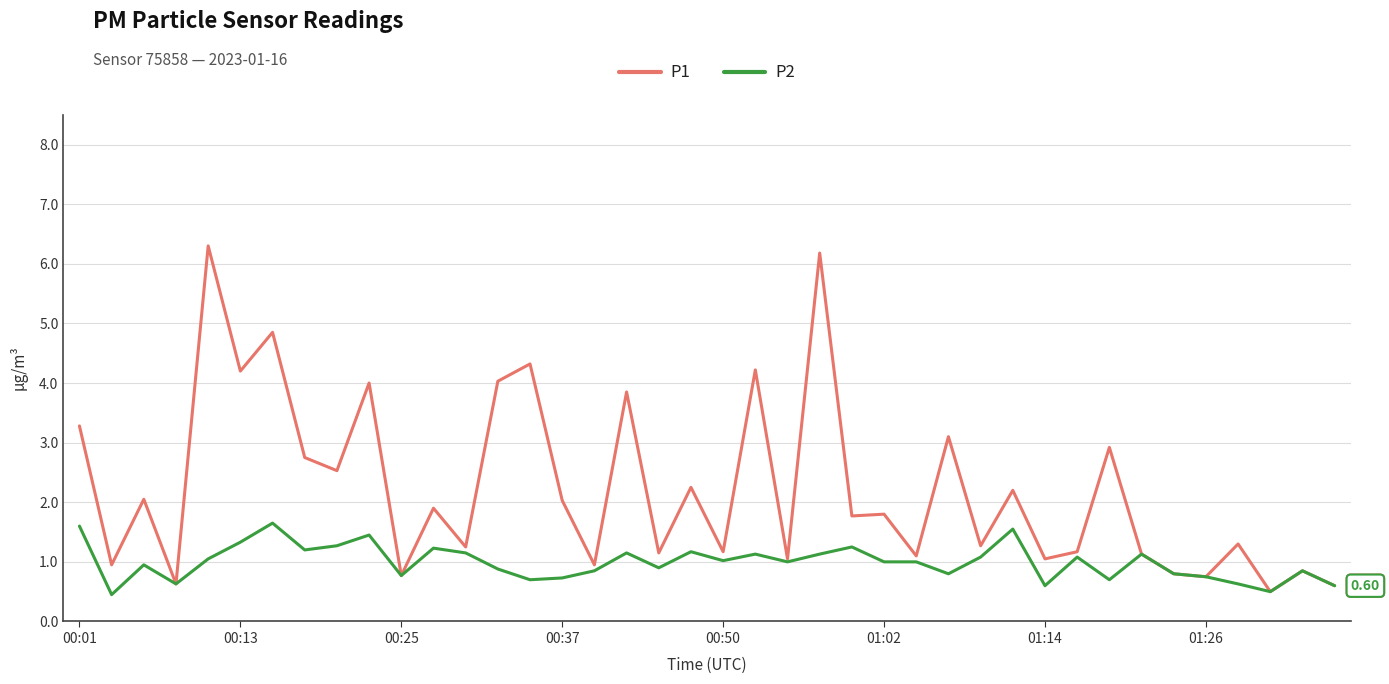

Which series has the largest total across all categories?

P1